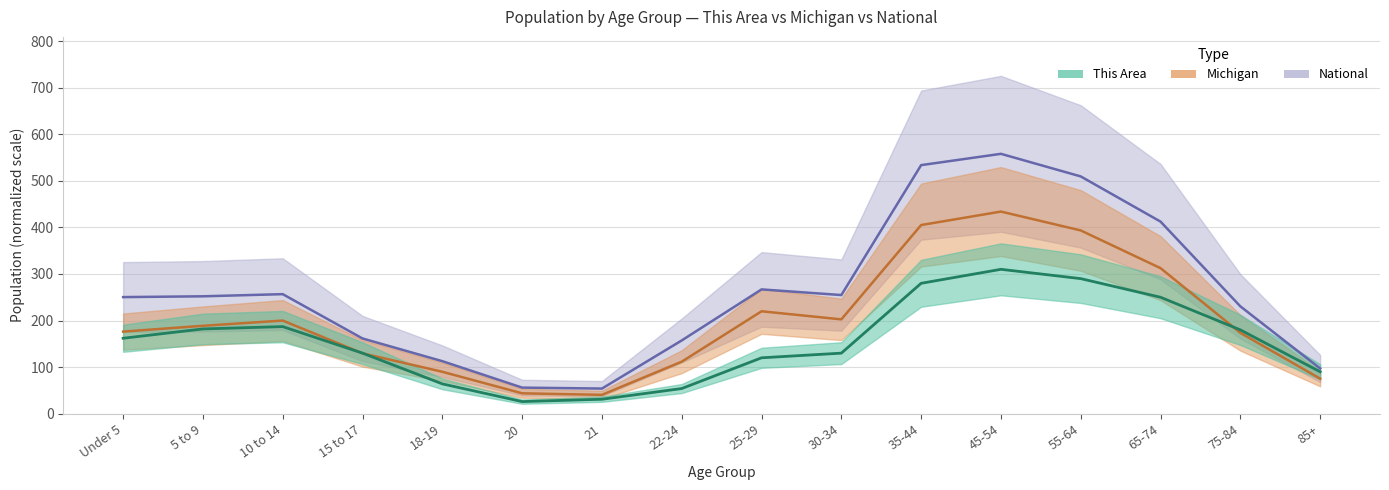

Which series changed the most between 10 to 14 and 85+?

National